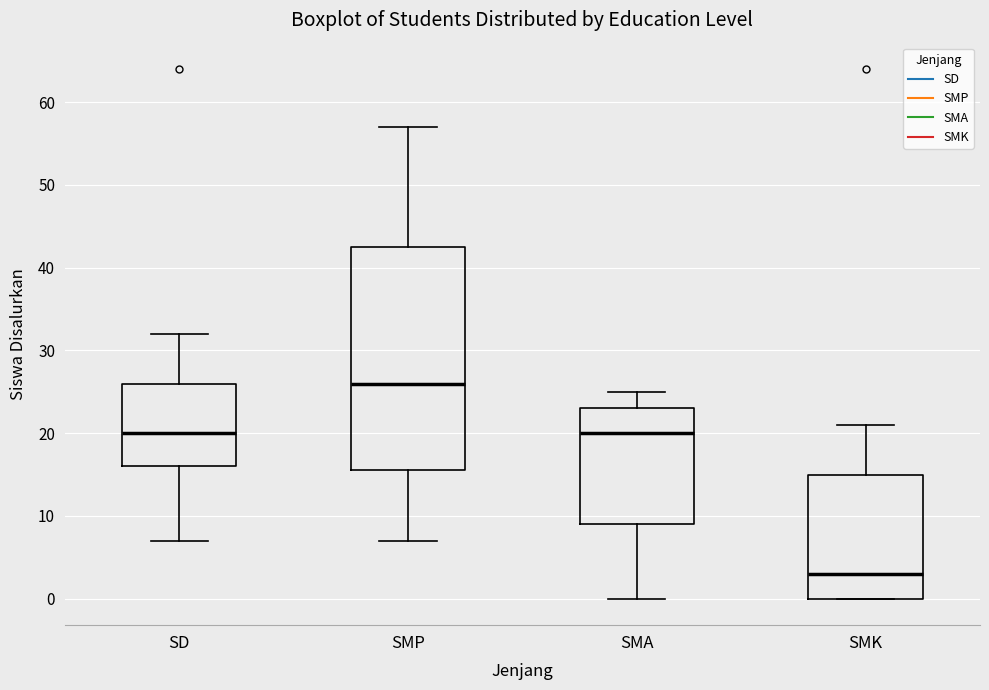

Which box's median line is the highest?

SMP